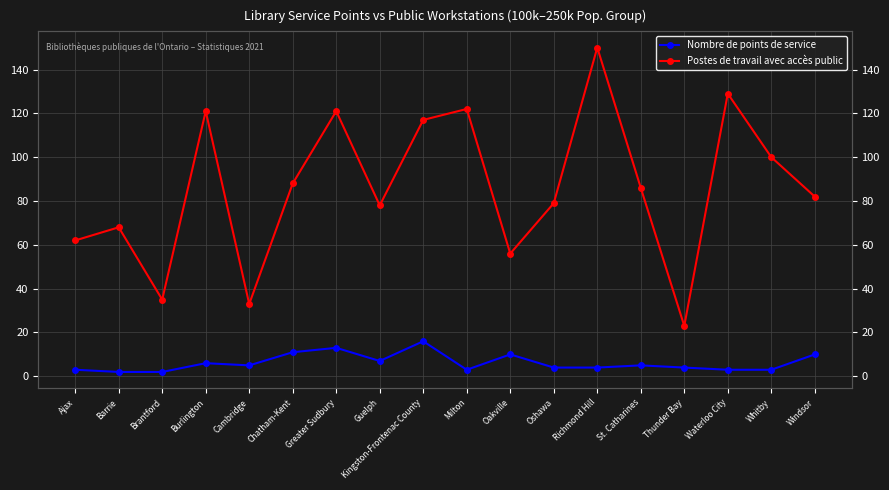

Does the chart have visible grid lines?

Yes